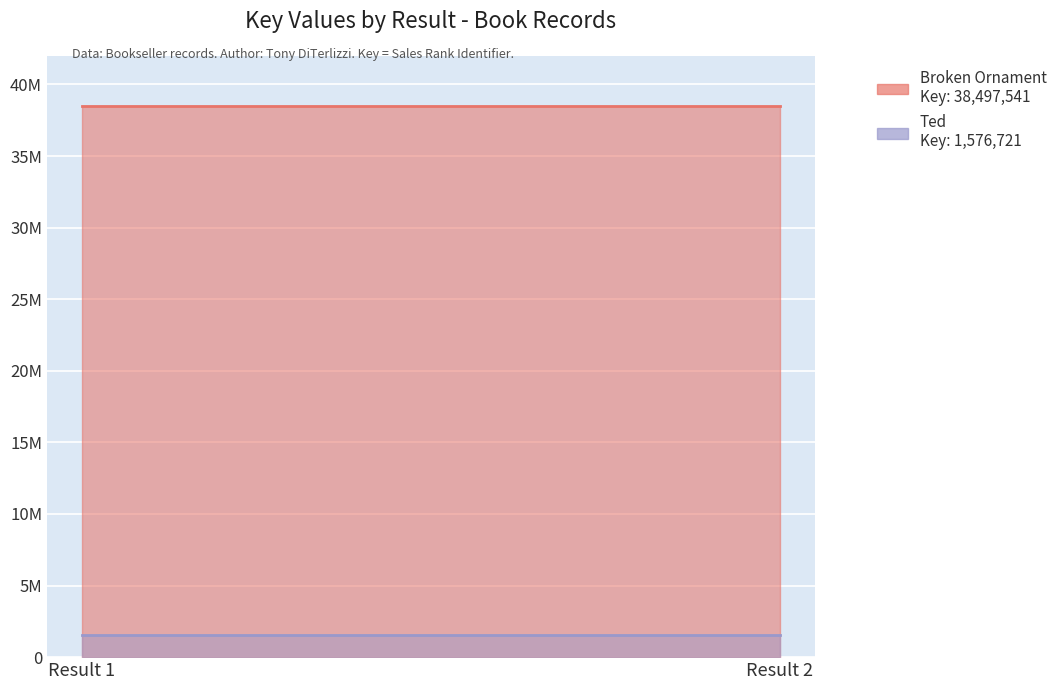

What is the average value of the Broken Ornament series?

38497541